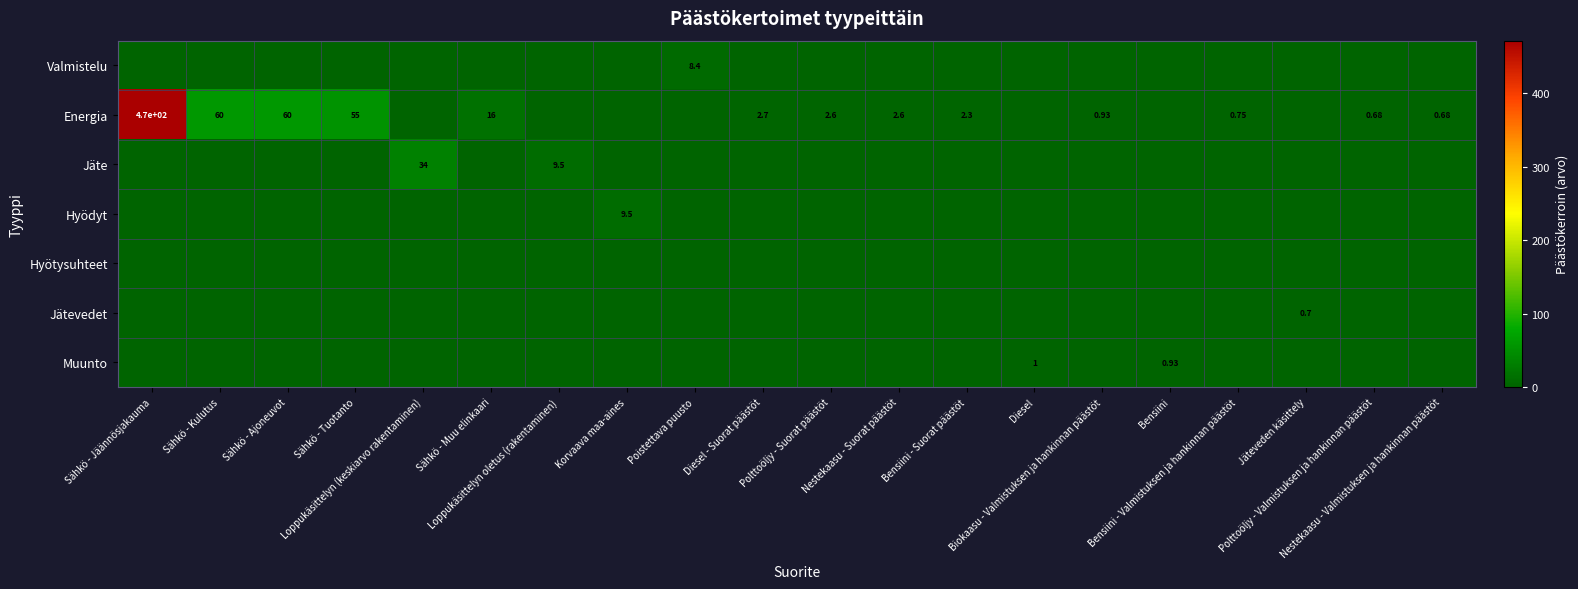

What is the difference between the Jätevedet values at Jäteveden käsittely and Diesel?

0.7